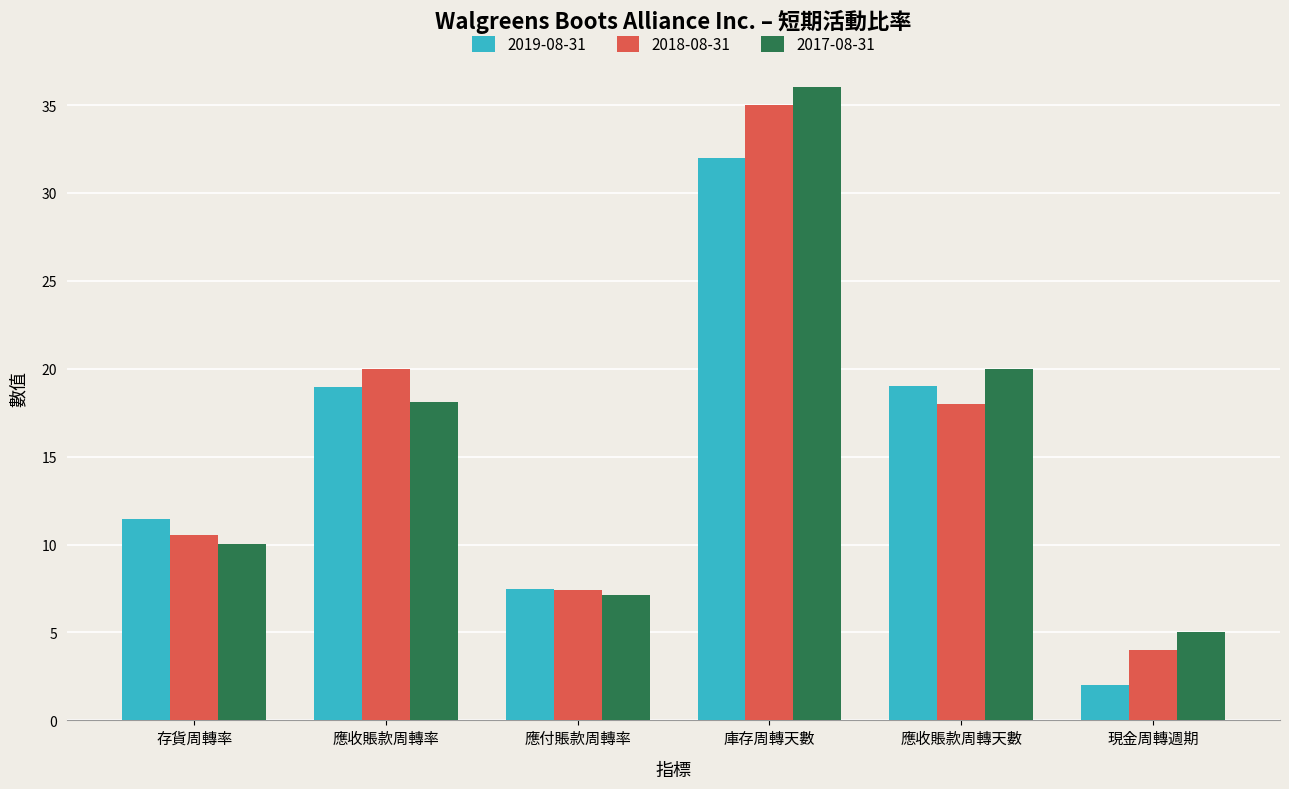

What is the difference between the maximum and minimum values in the 2019-08-31 series?

30.0